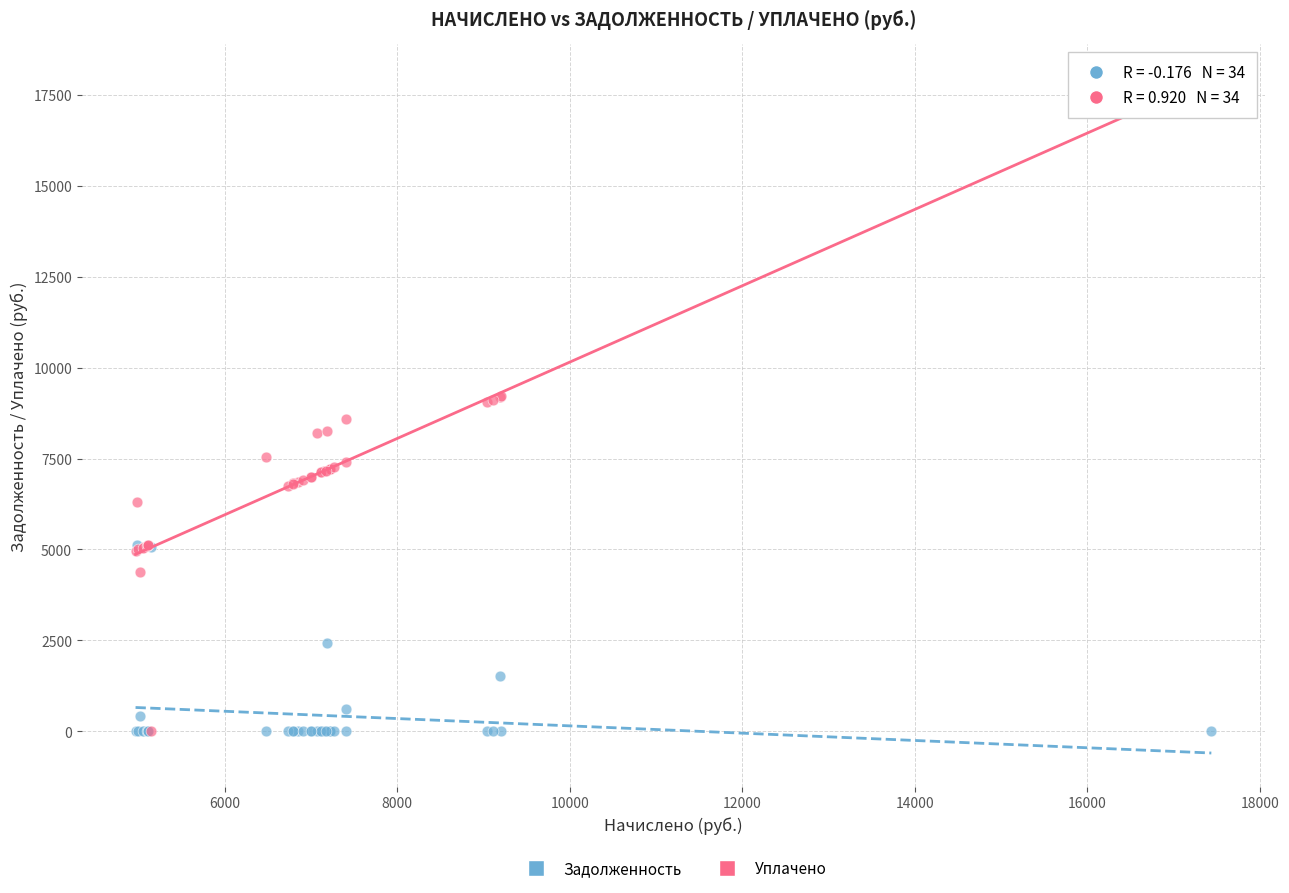

What are all the series names shown in the legend?

Задолженность, Уплачено